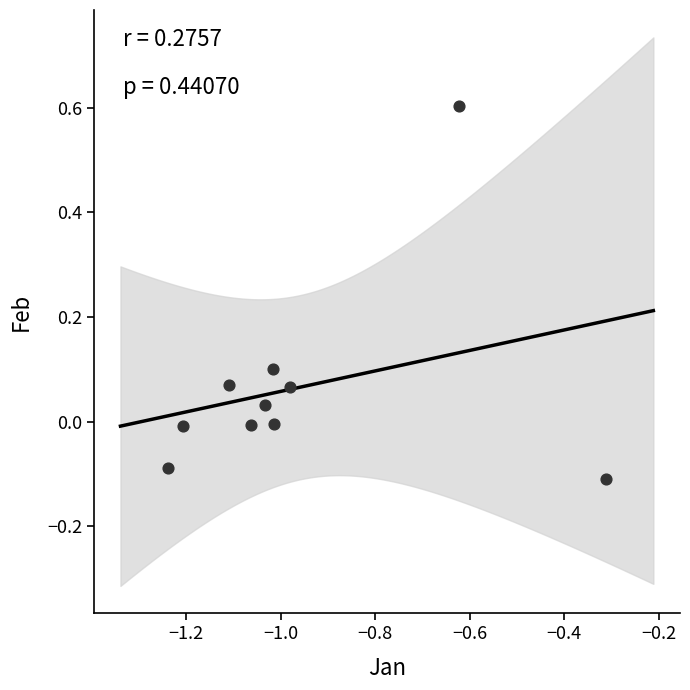

What is the range of Y values (max minus min)?

0.7